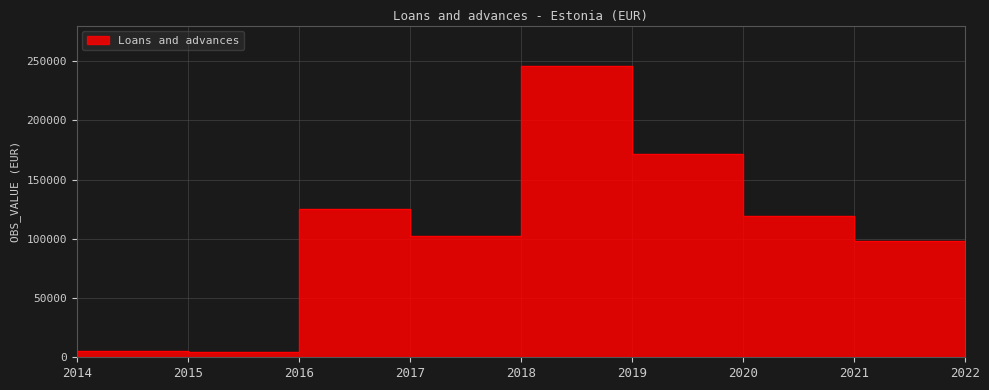

What is the ratio of the value at 2019 to the value at 2014?

81.8